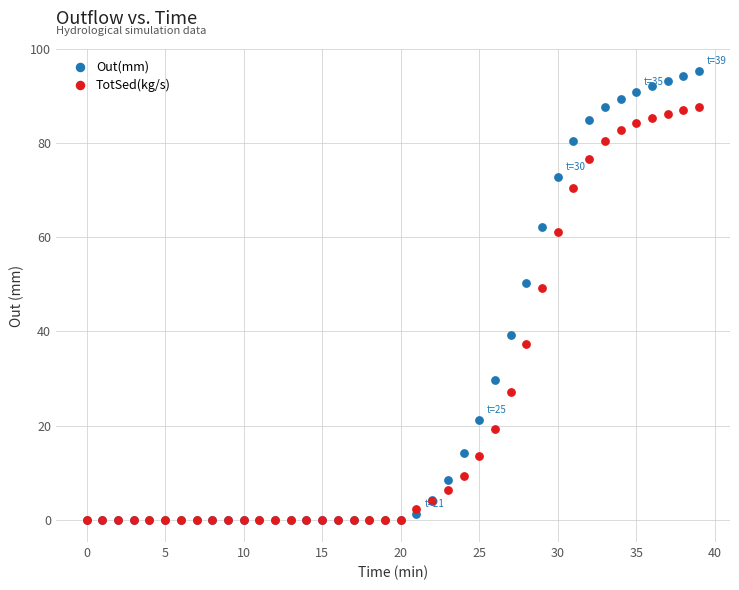

Across all series, what Y value is closest to 47?

49.2